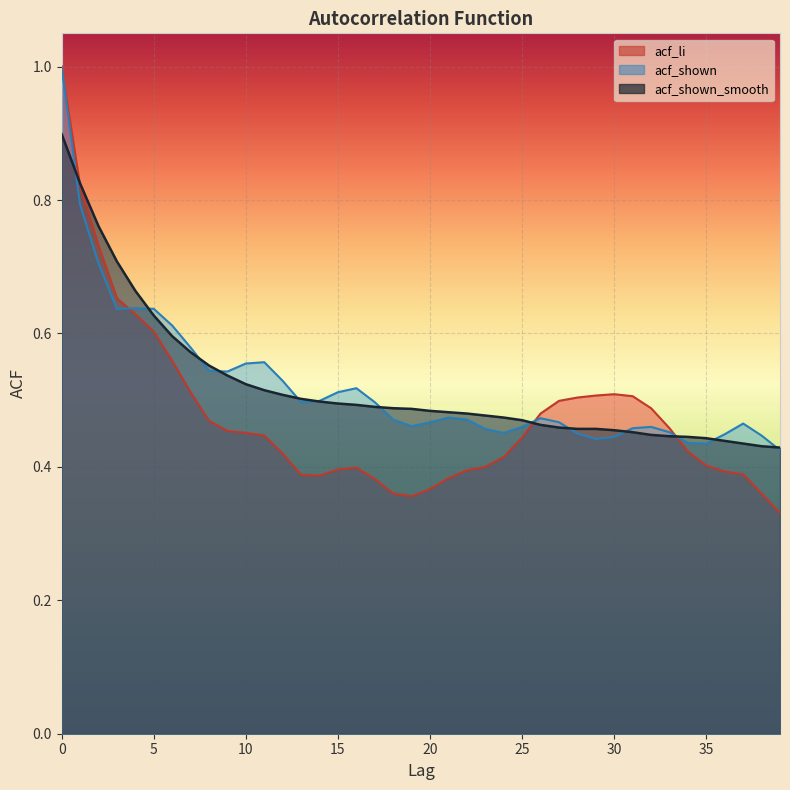

What is the maximum value shown in the chart?

1.0